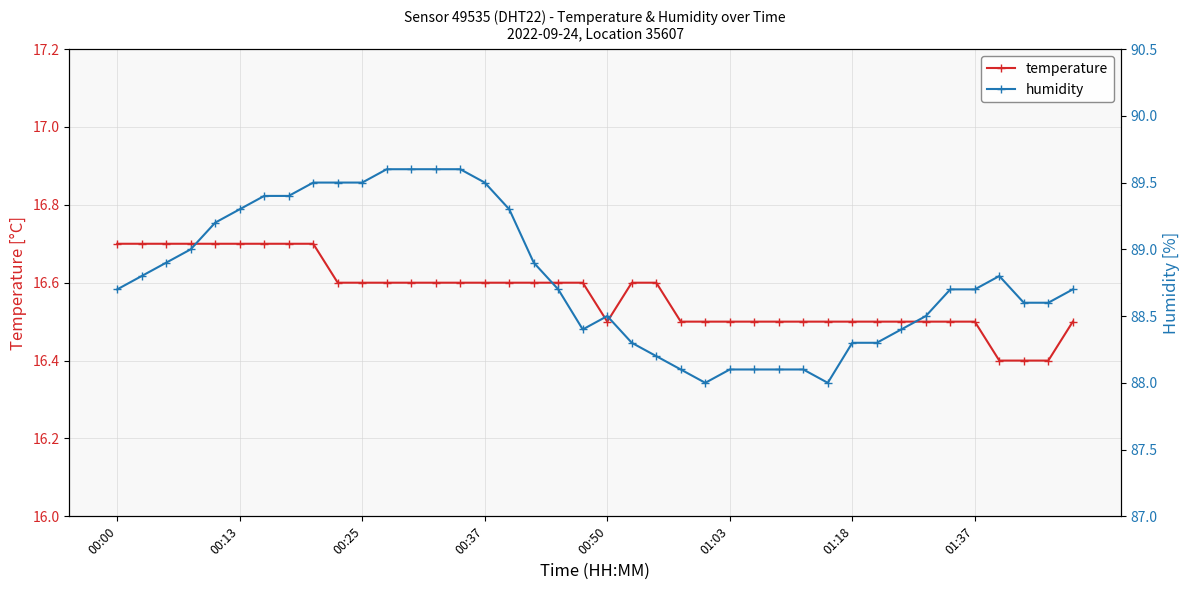

The temperature series shows 16.6 at 00:37. True or false?

True